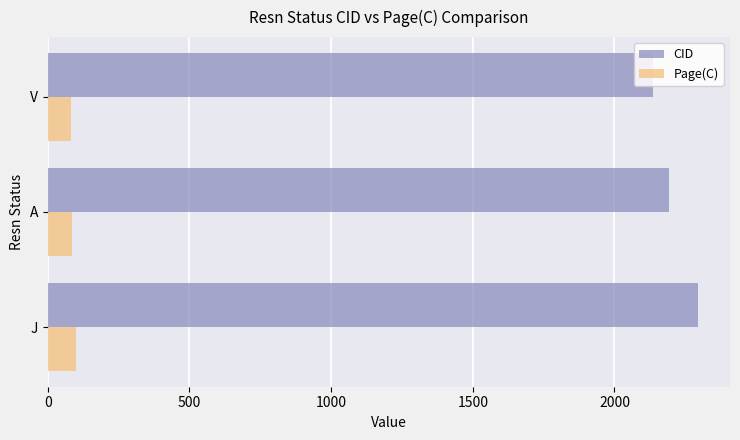

What is the sum of all CID values?

6622